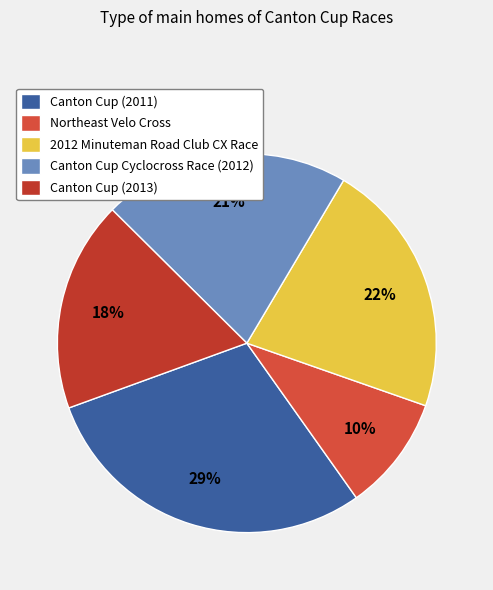

What is the total percentage of Canton Cup (2013) and Northeast Velo Cross?

27.8%